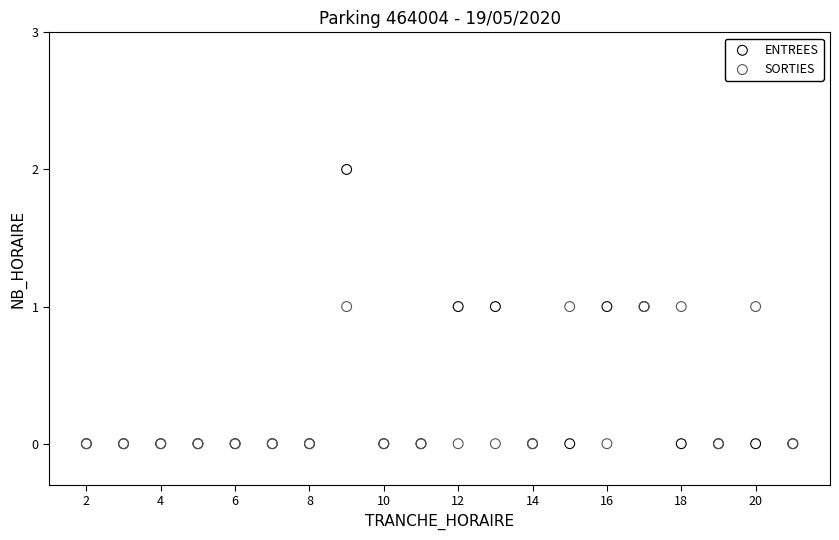

Which series reaches the maximum Y coordinate?

ENTREES